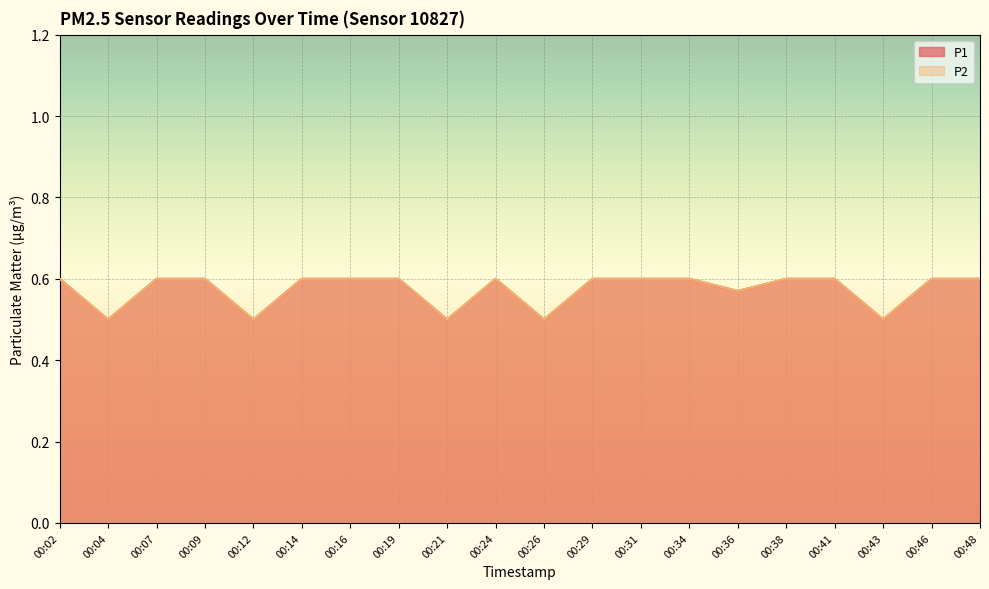

Is it true that P1 equals 0.9 at 00:36?

False